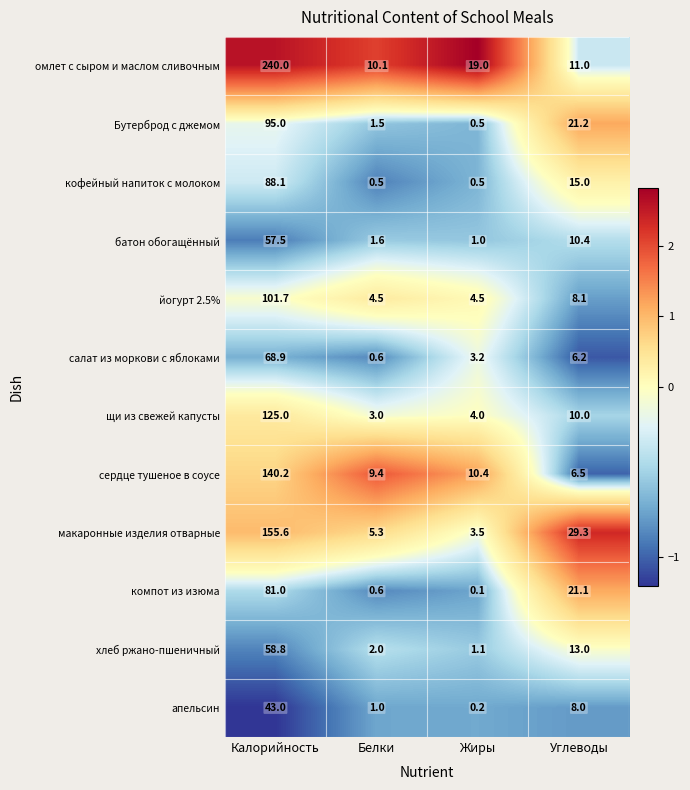

What is the spread (max minus min) of values at Жиры?

18.9